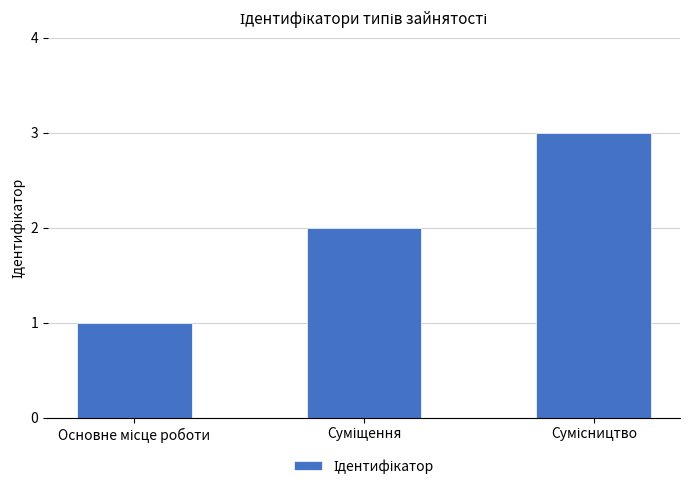

What is the maximum value shown in the chart?

3